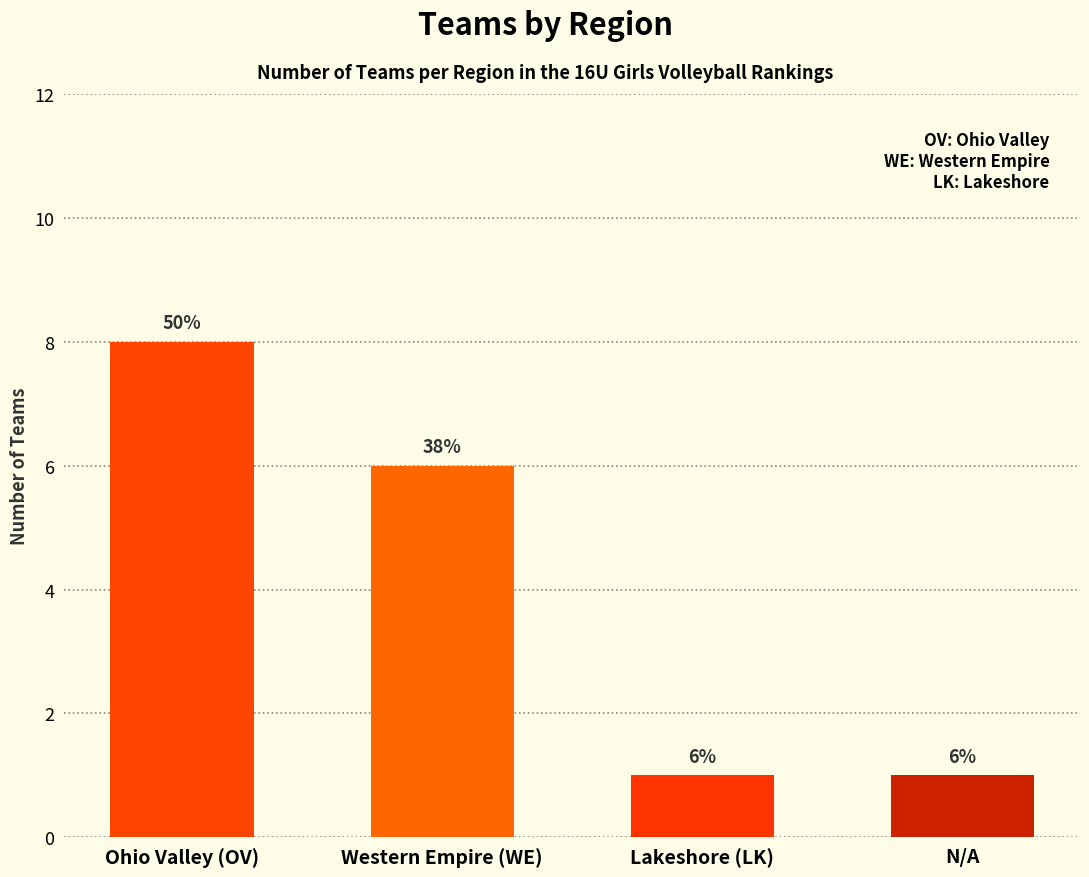

What is the difference between the maximum and minimum values?

7